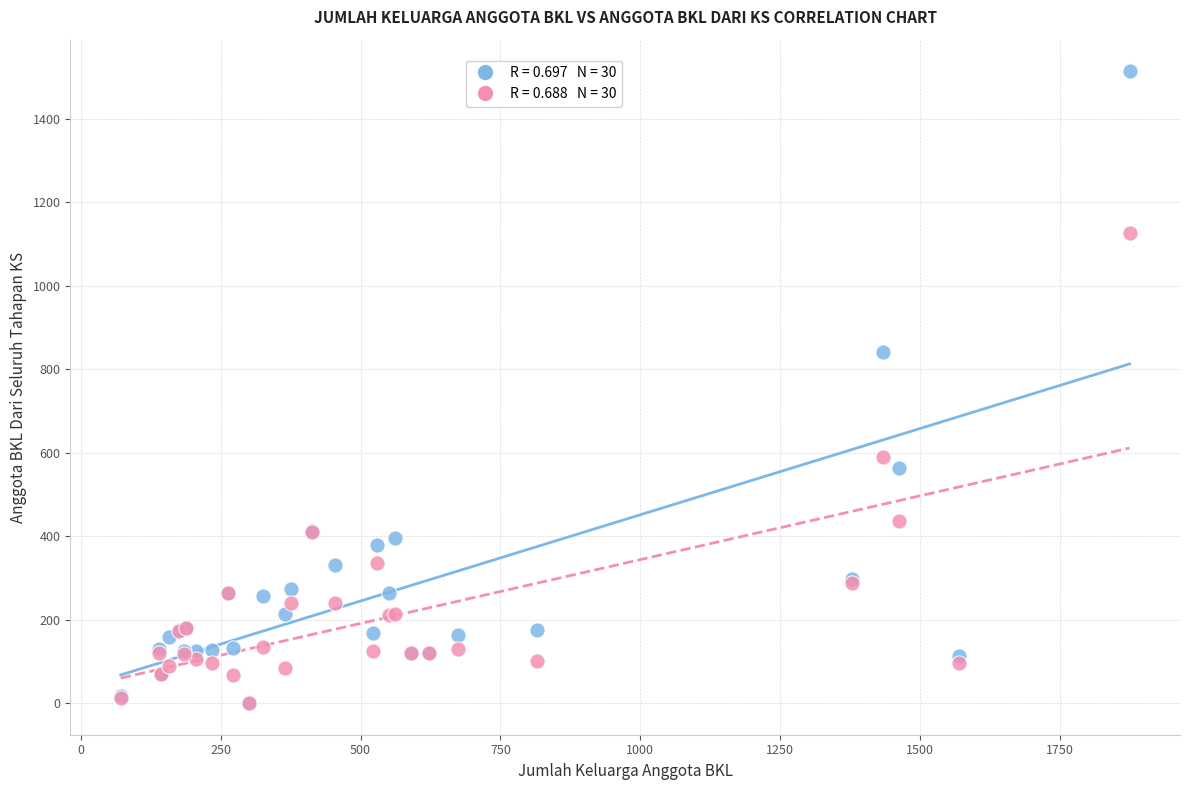

Across all series, what Y value is closest to 757?

842